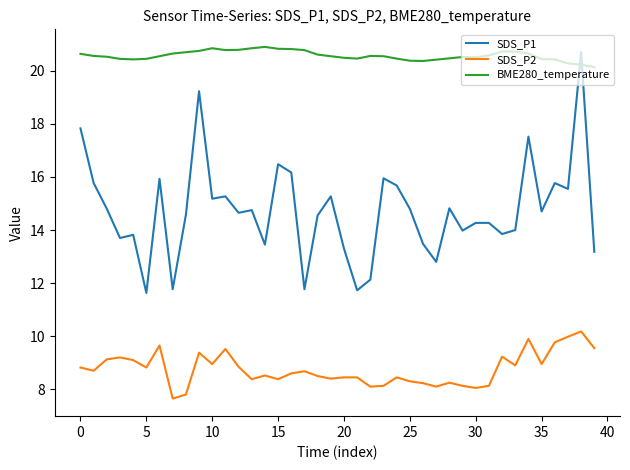

Which series has the largest range (max minus min)?

SDS_P1